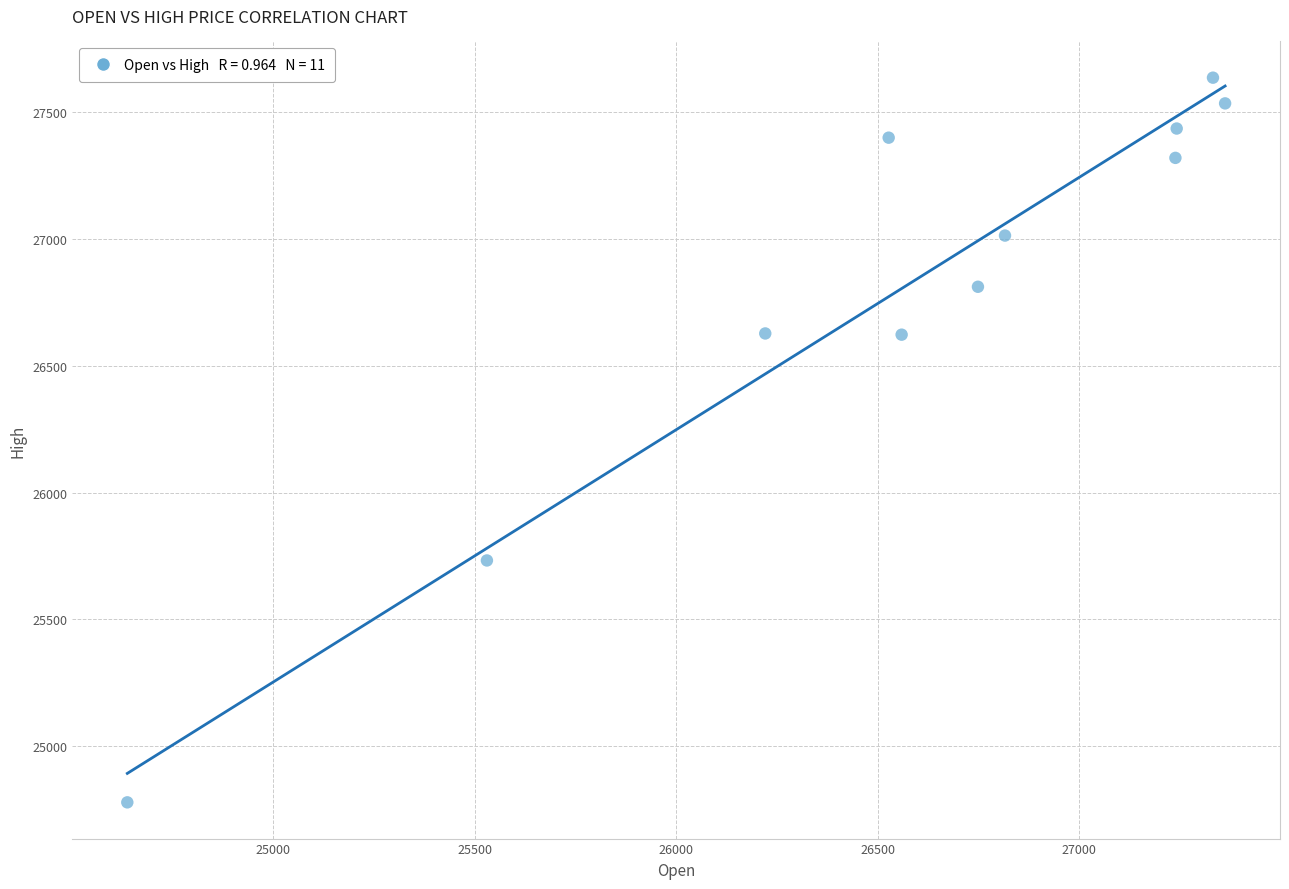

What is the average Y value?

26810.7